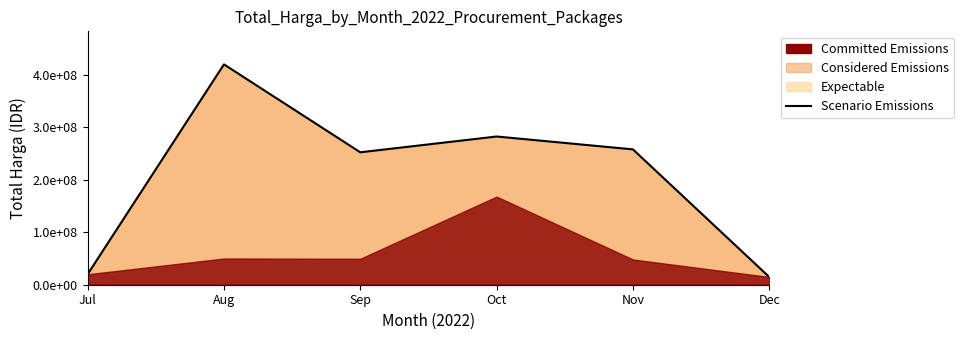

List the labels in order of value, largest first.

Aug, Oct, Nov, Sep, Jul, Dec